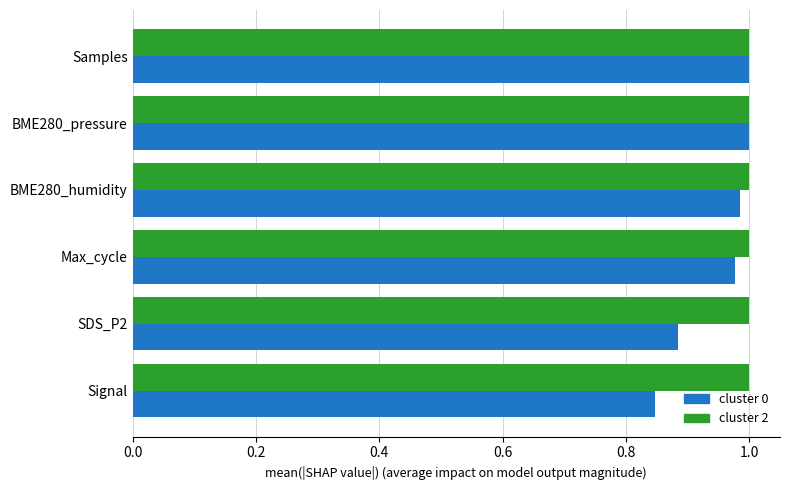

Rank the series by their average value, from lowest to highest.

cluster 0, cluster 2